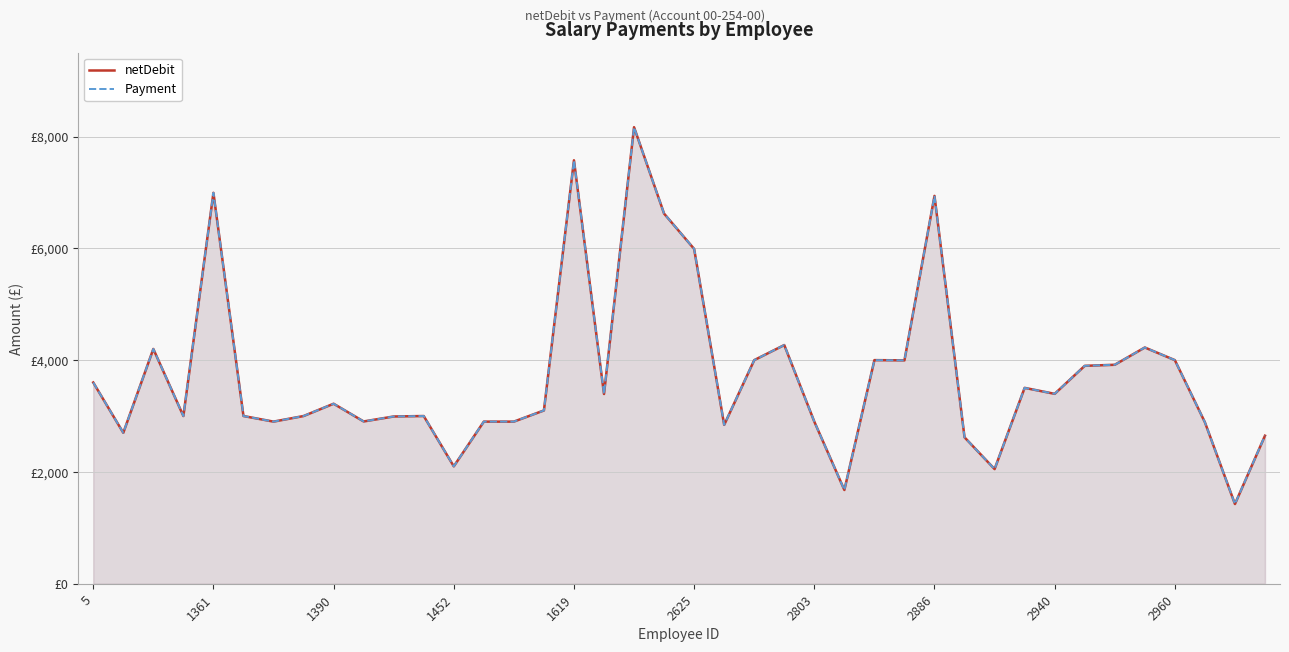

What is the label of the 29th point from the right?

11